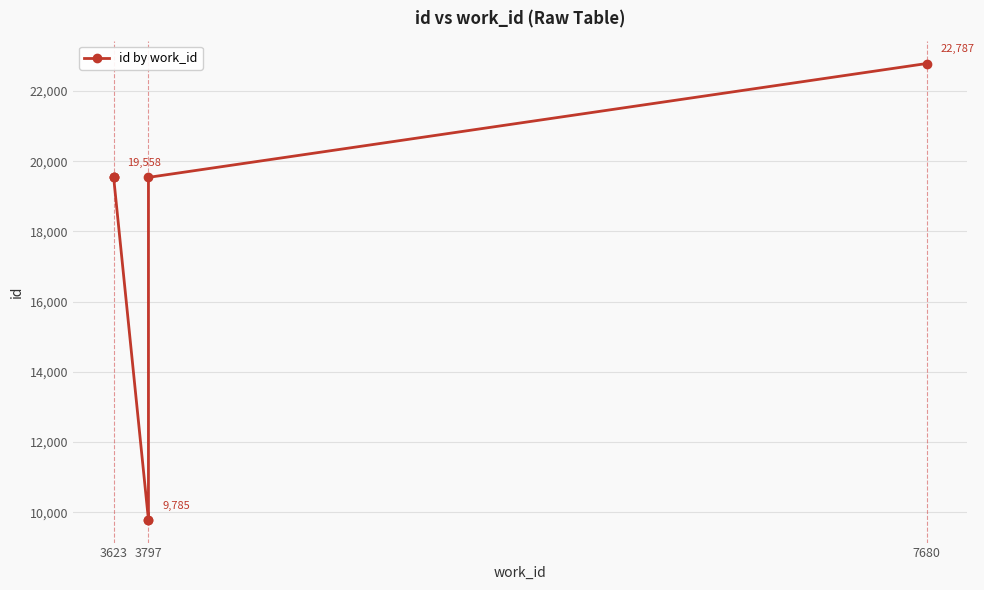

What is the ratio of the value at 3623 to the value at 3797?

1.0